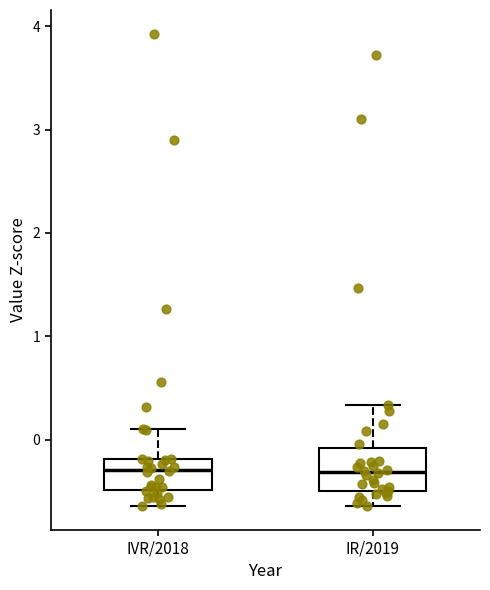

Where is the upper edge of the box for IVR/2018 on the y-axis? The values are not printed on the chart, so give them approximately, as read against the axis.

-0.2